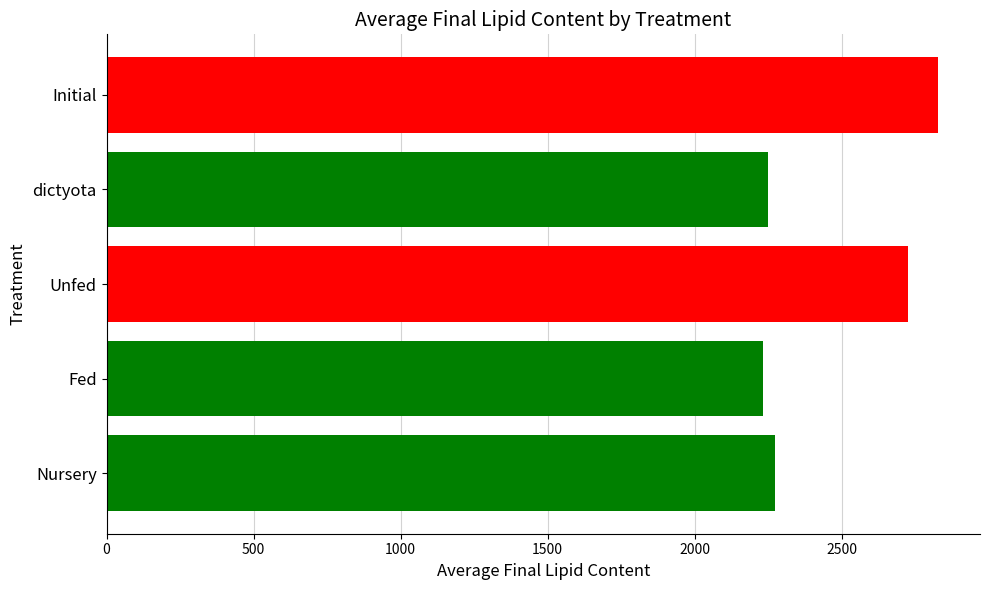

Count the number of categories in the chart.

5